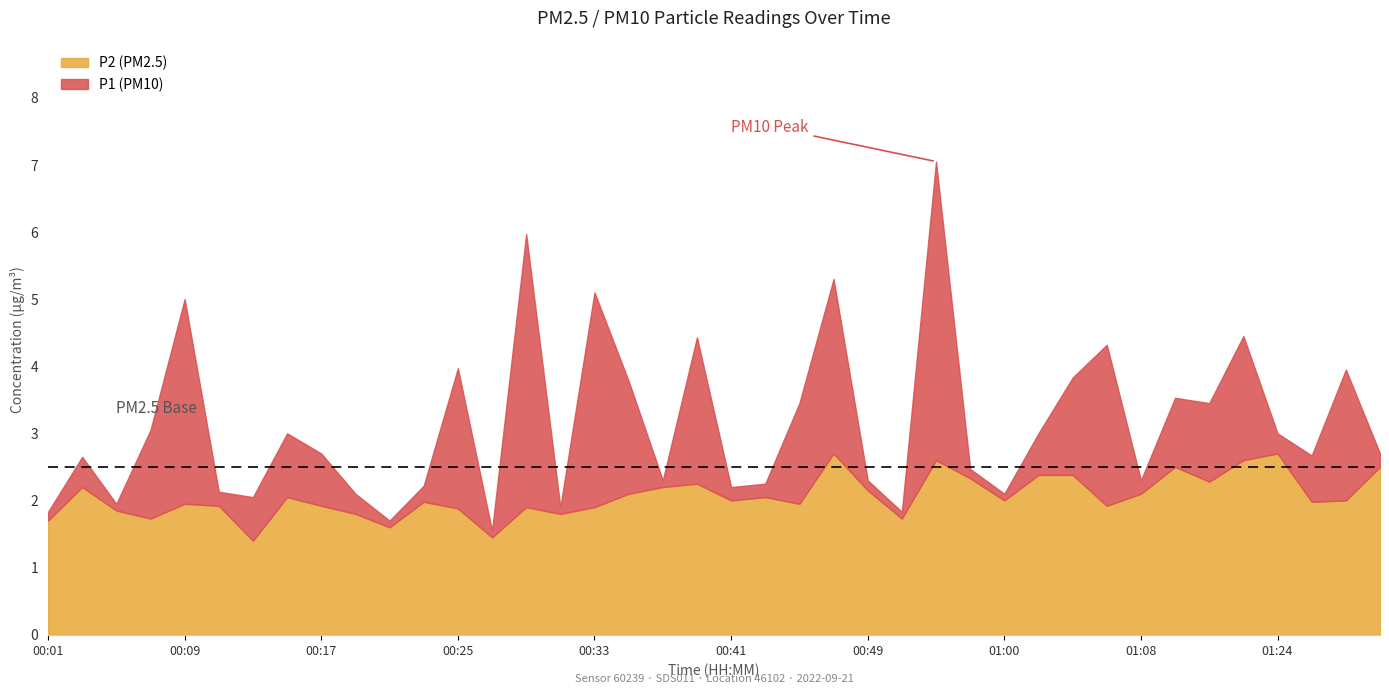

Where is P1 nearest to the value 4?

00:25